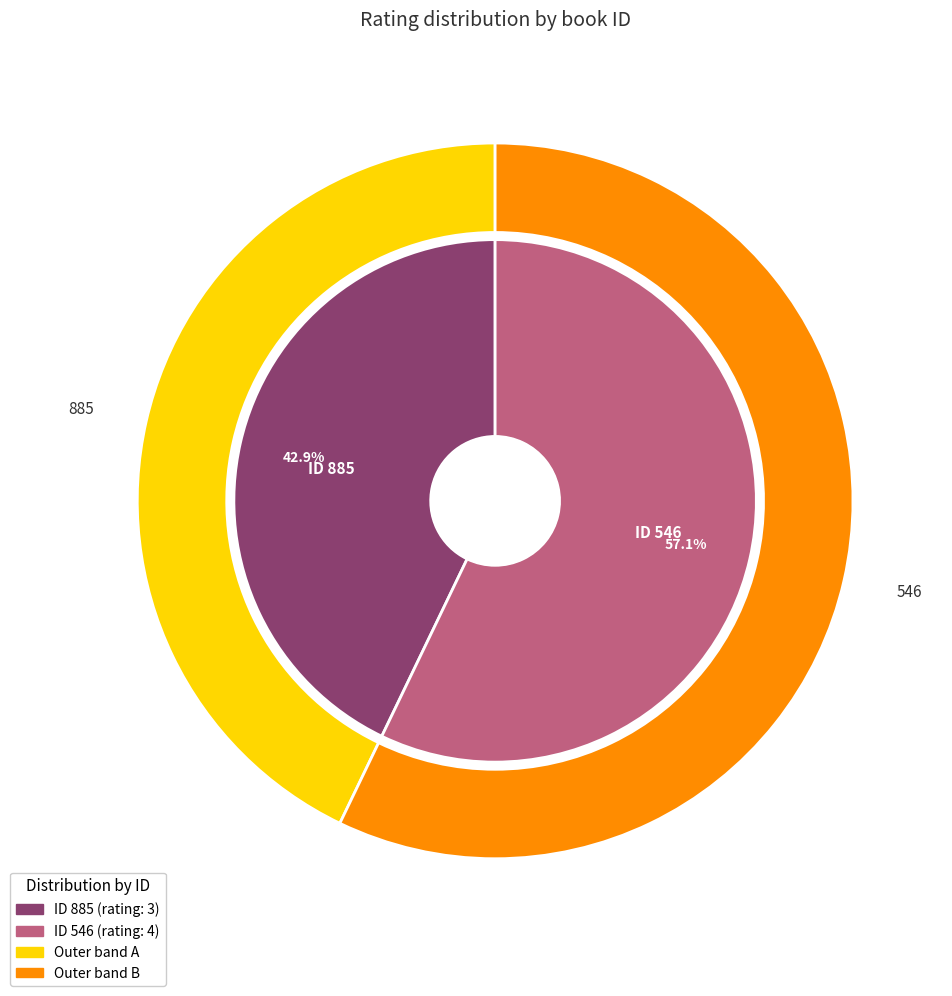

Between 546 and 885, which is larger?

546